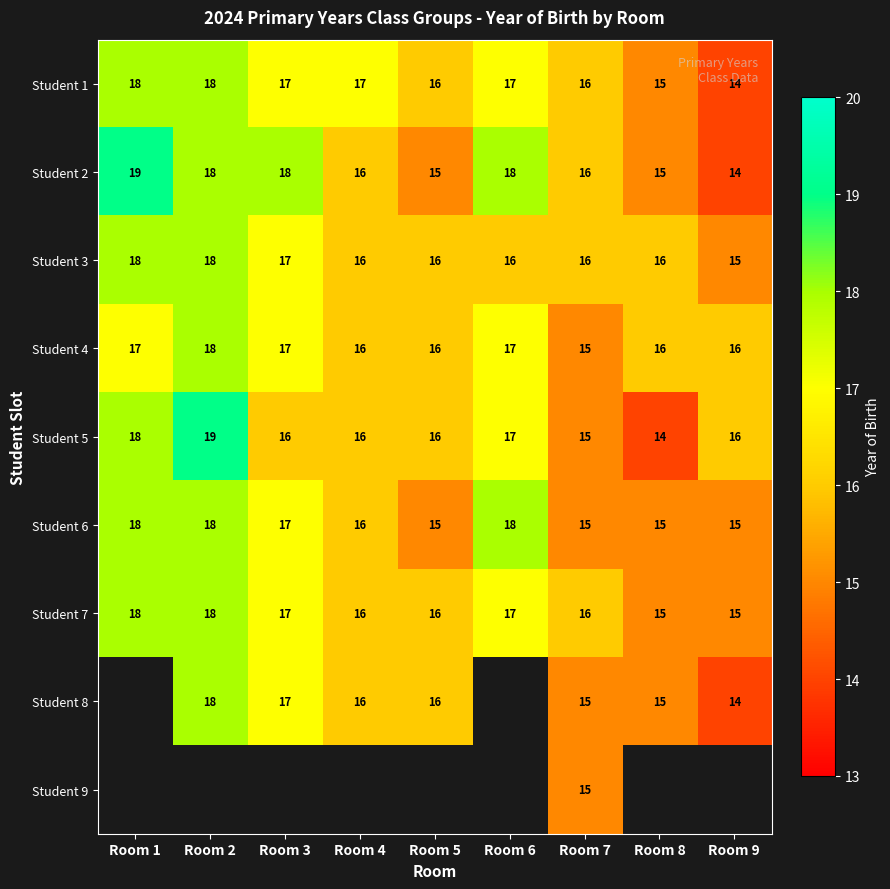

At which label does Student 3 reach its minimum?

Room 9